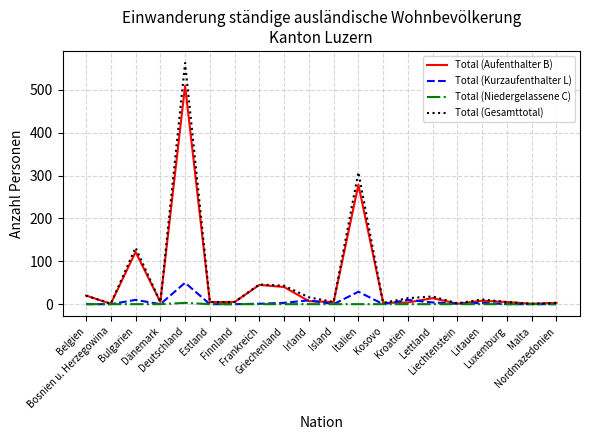

True or false: Total (Aufenthalter B) has more than 2 interior local peaks.

True